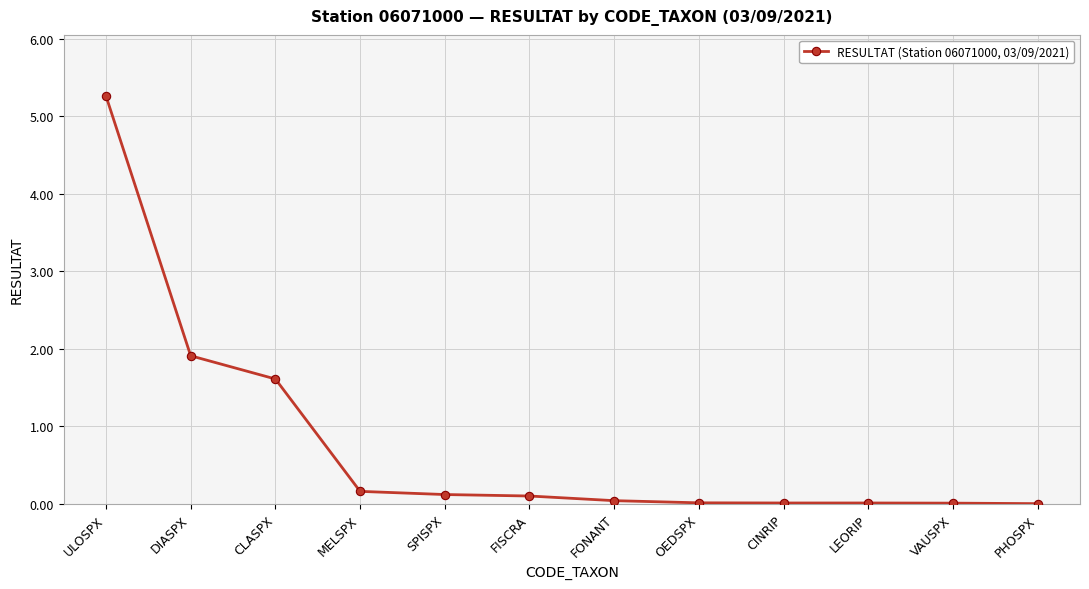

What is the sum of the values at DIASPX and LEORIP?

1.9